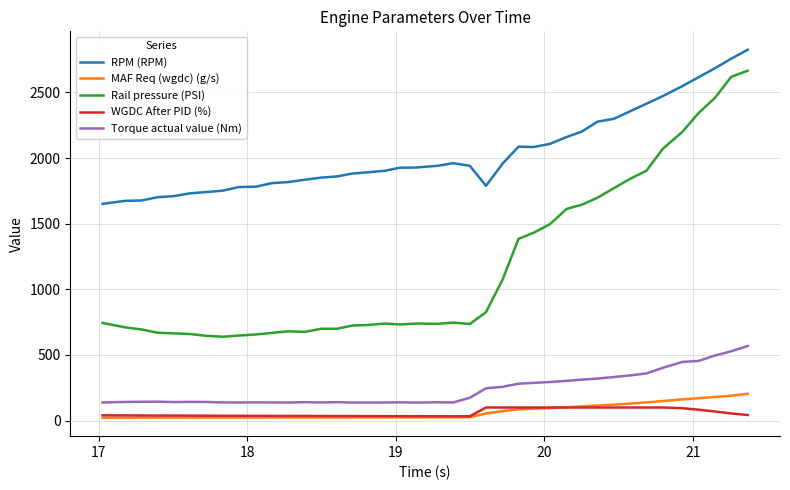

What is the greatest value displayed?

2825.0